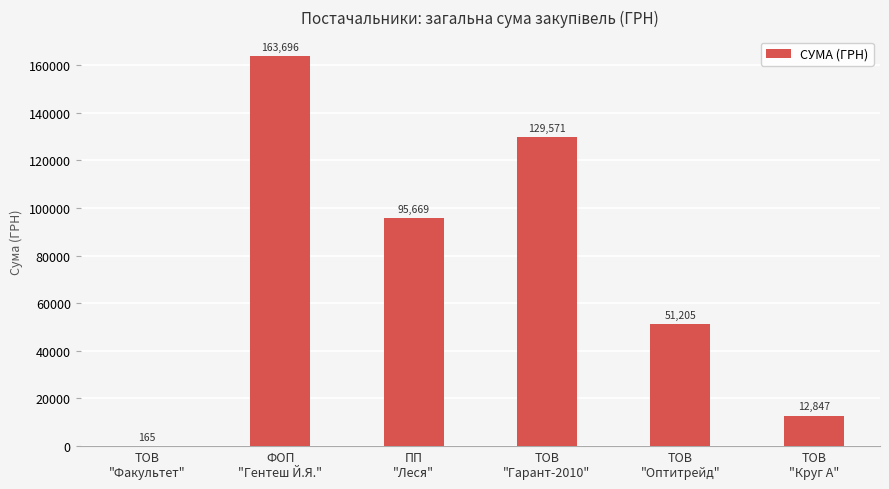

What is the greatest value displayed?

163696.3